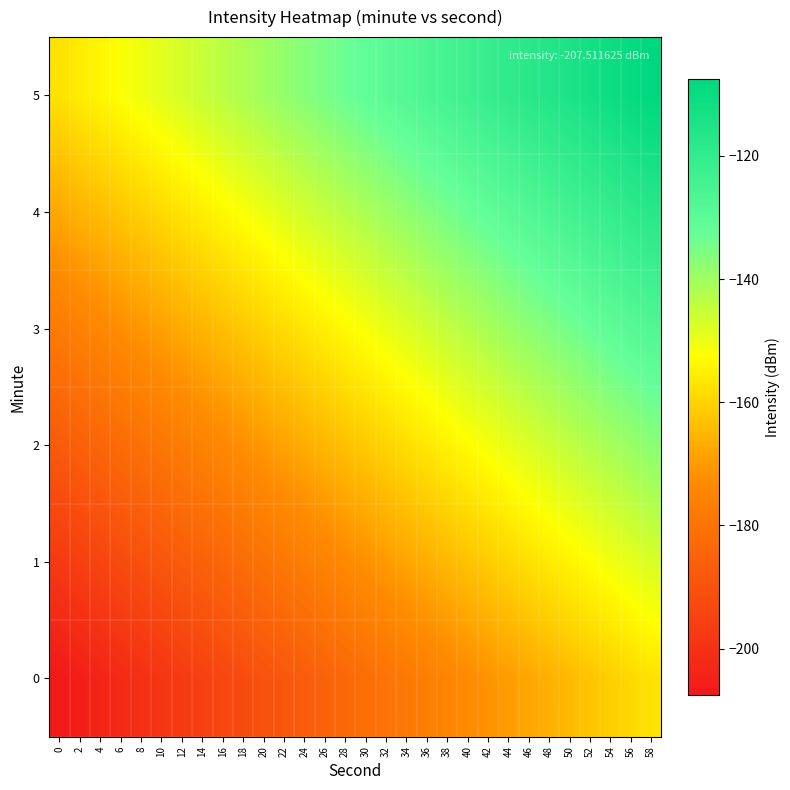

What is the total value across all series at 10?

-1043.3